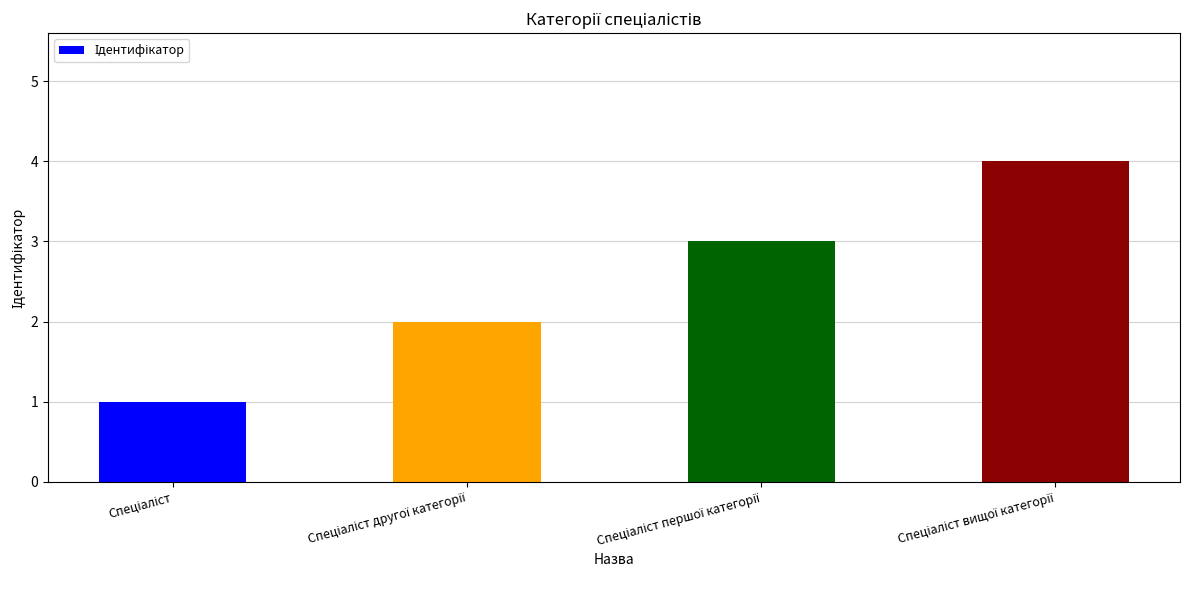

Reading left to right, what are all the values shown in this chart?

1	2	3	4